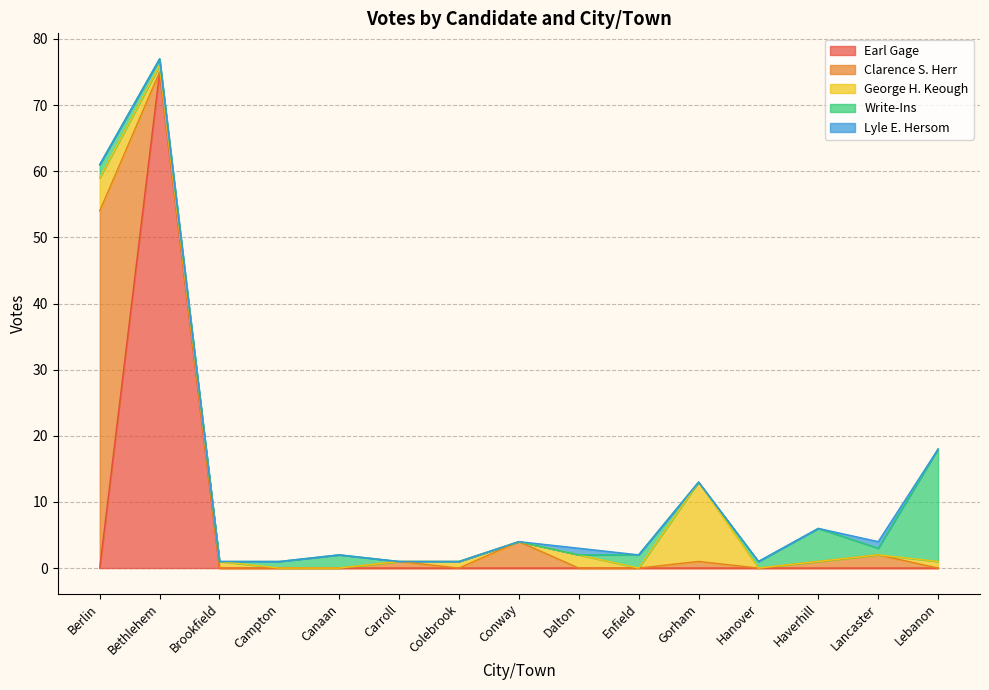

What is the average value of the George H. Keough series?

2